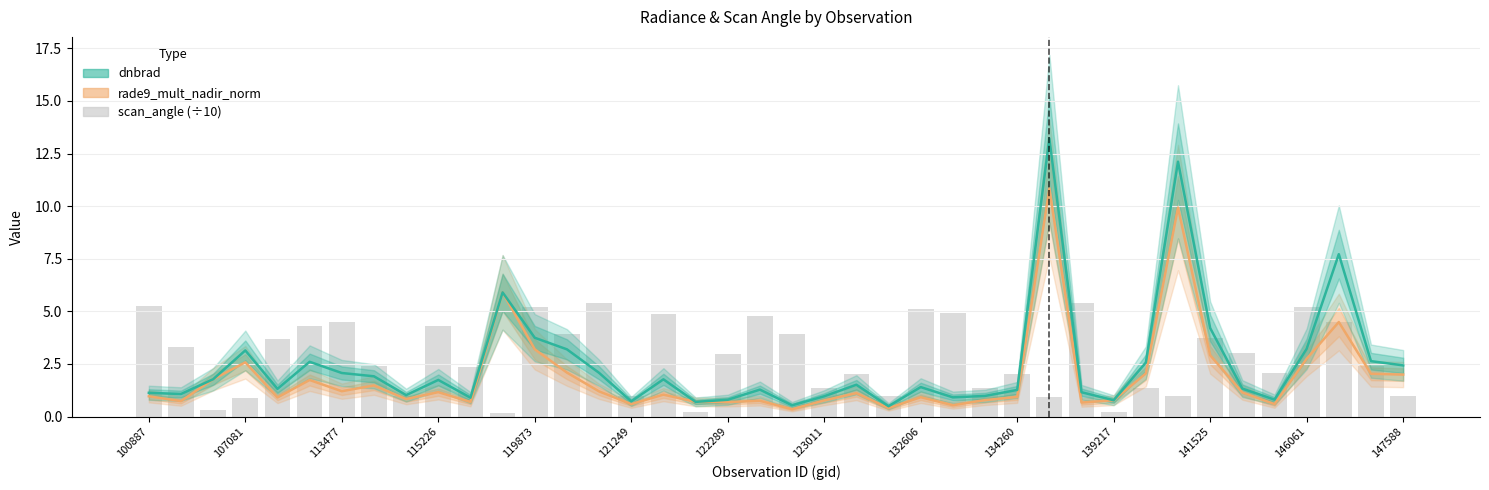

List the series in order of their peak value, lowest first.

scan_angle (÷10), rade9_mult_nadir_norm, dnbrad